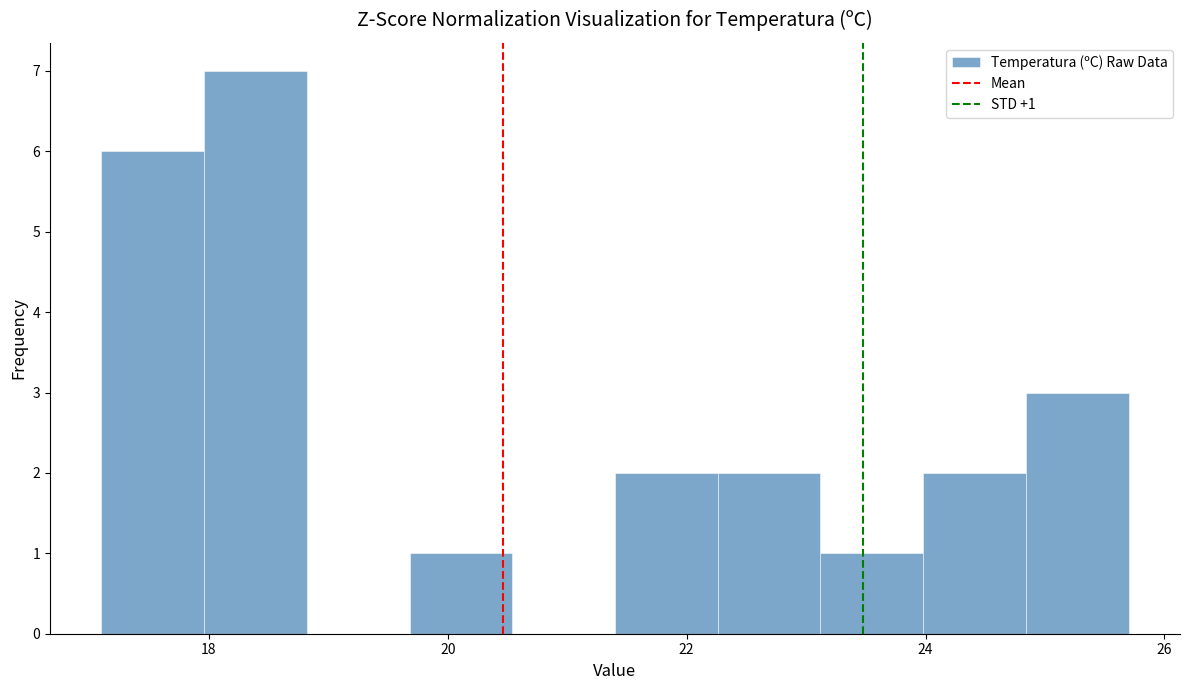

Over which range of the x-axis is the bar tallest?

17.96 to 18.82